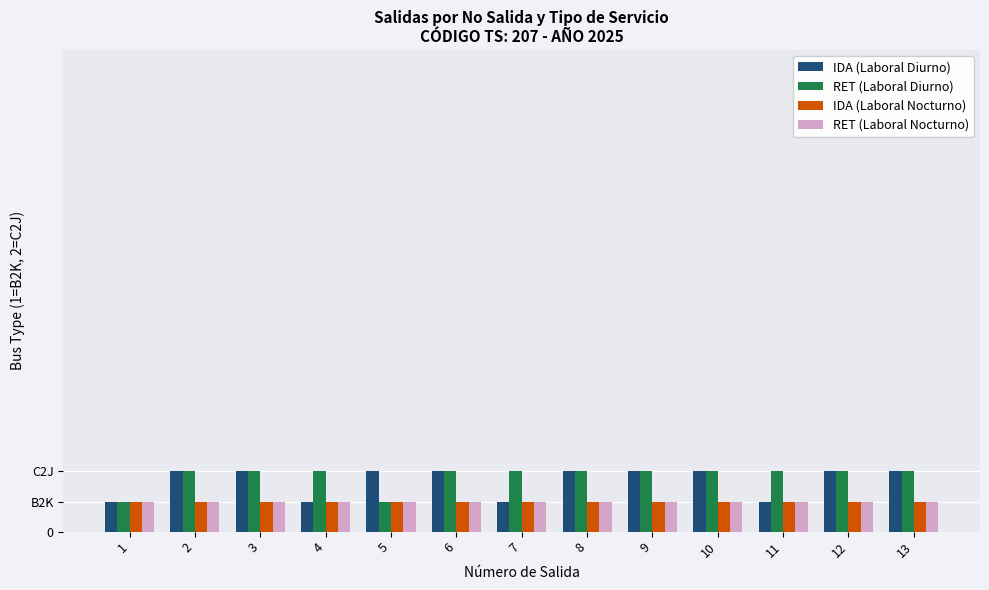

What are all the series names shown in the legend?

IDA (Laboral Diurno), RET (Laboral Diurno), IDA (Laboral Nocturno), RET (Laboral Nocturno)